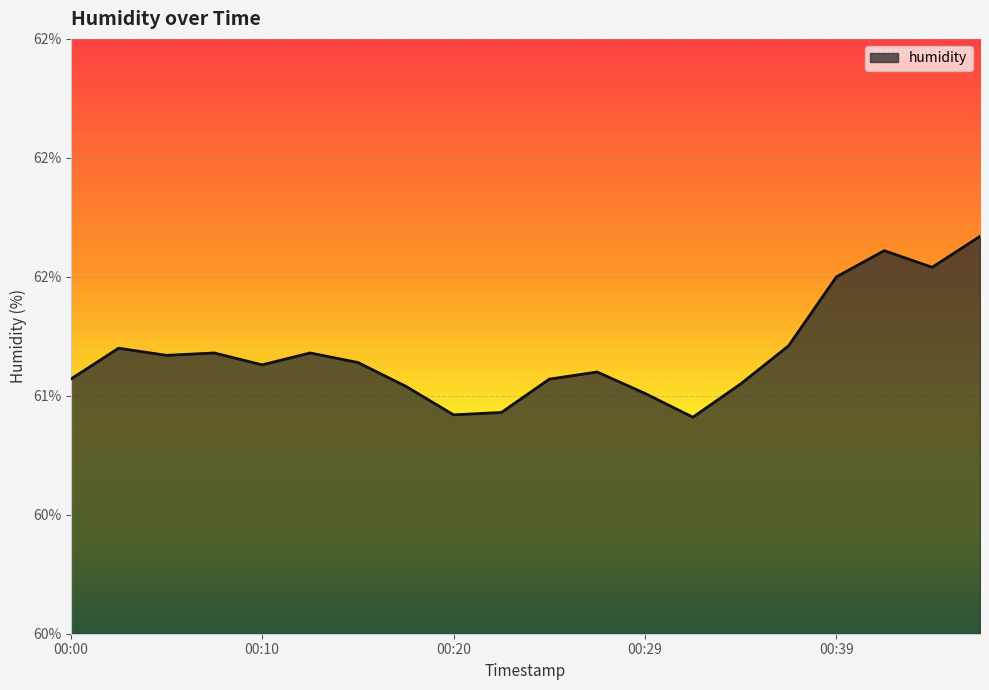

List the labels in order of value, largest first.

00:46, 00:42, 00:44, 00:39, 00:37, 00:03, 00:08, 00:12, 00:05, 00:15, 00:10, 00:27, 00:00, 00:25, 00:34, 00:17, 00:29, 00:22, 00:20, 00:32